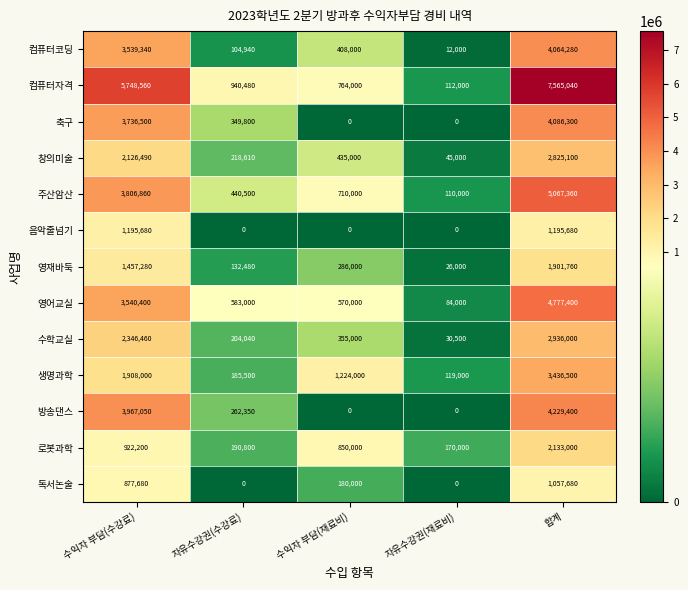

At how many categories does at least one series exceed 6397014?

1